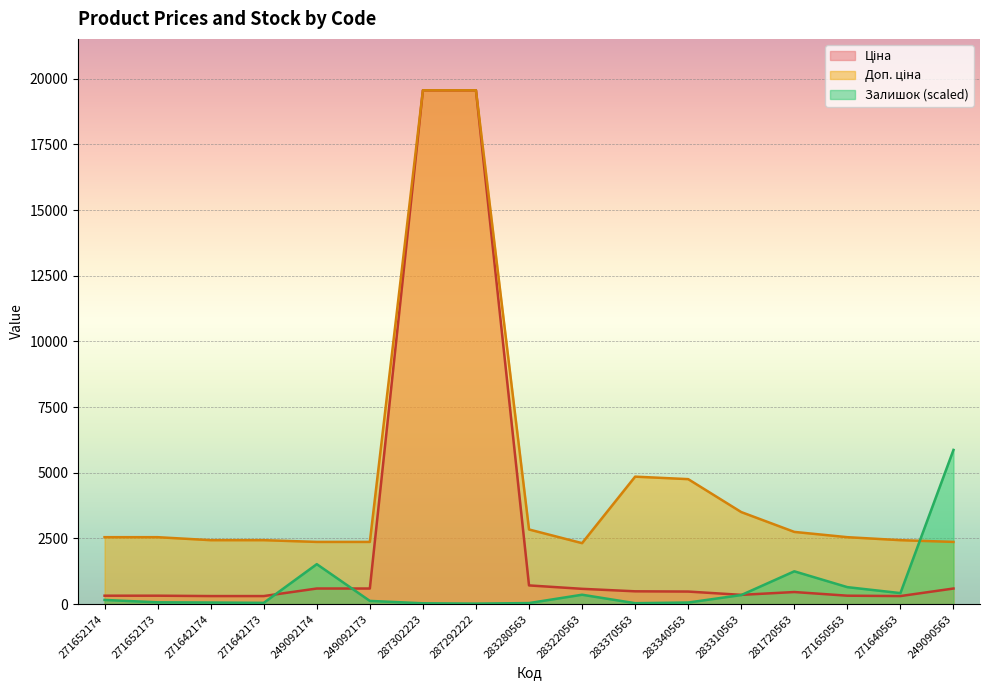

Is it true that Залишок (scaled) equals 33.0 at 283370563?

True